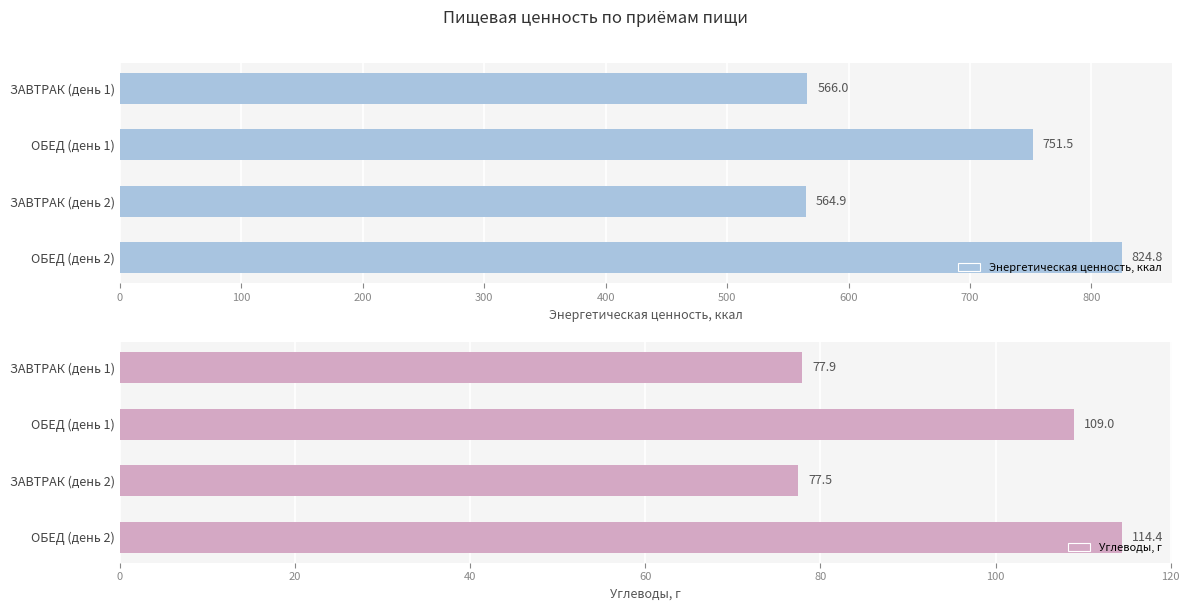

What is the difference between the maximum and minimum values in the Энергетическая ценность, ккал series?

259.9